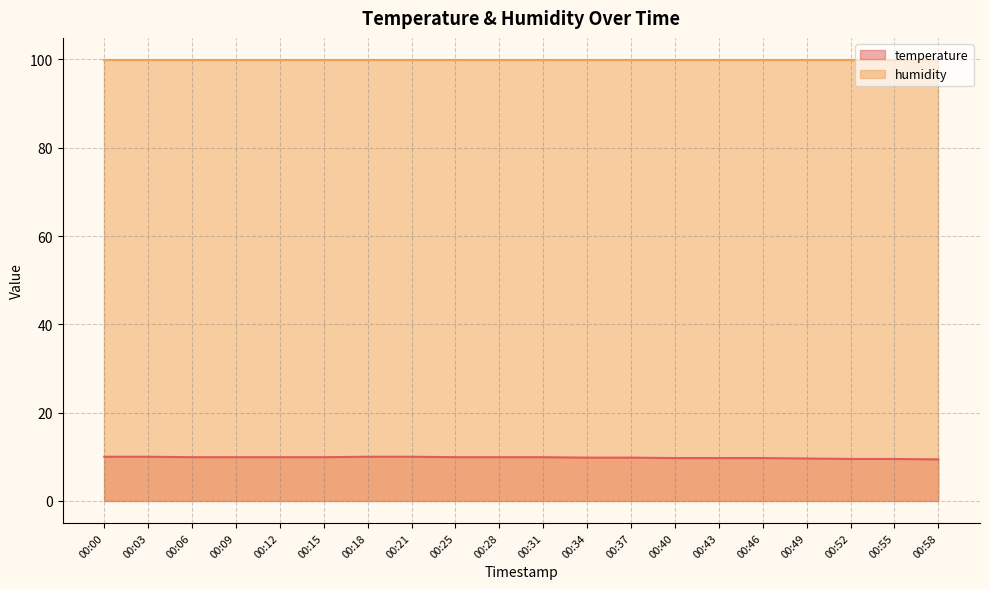

At which category does the chart reach its peak across all series?

00:00